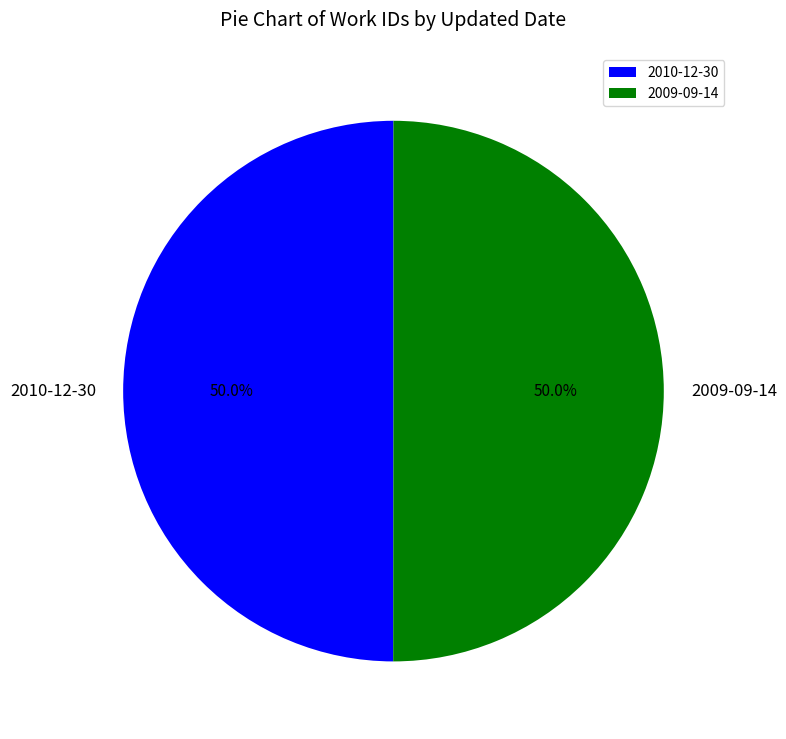

How much of the chart is everything except 2009-09-14?

50.0%